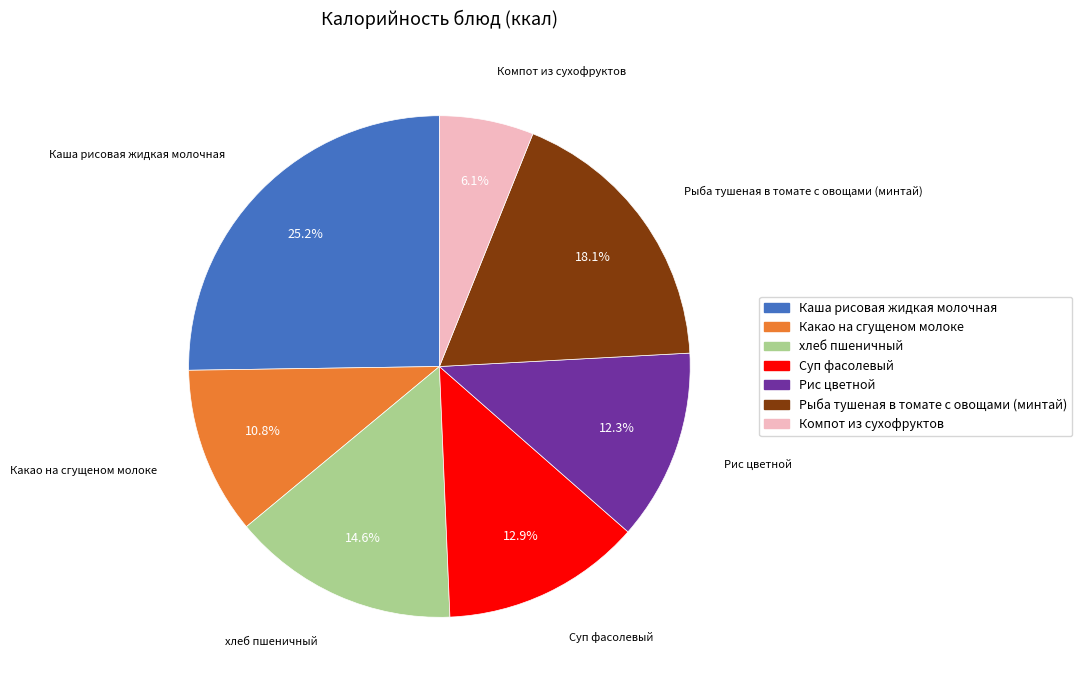

Which has a higher value, Суп фасолевый or Рыба тушеная в томате с овощами (минтай)?

Рыба тушеная в томате с овощами (минтай)